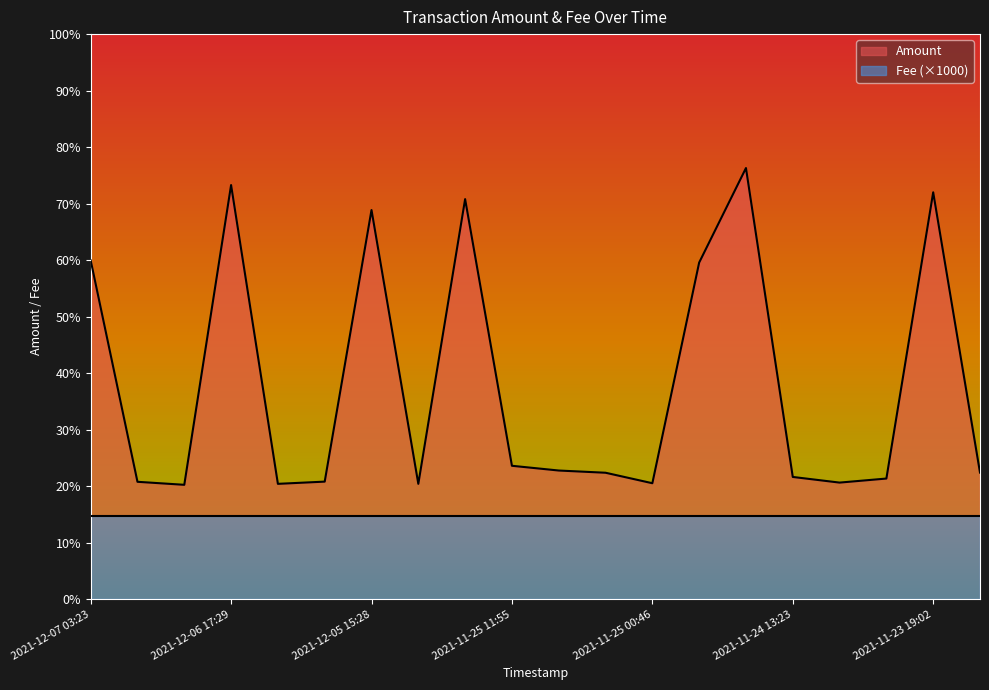

Rank the categories by value from lowest to highest.

2021-12-06 21:56, 2021-12-06 09:40, 2021-11-25 17:44, 2021-11-25 00:46, 2021-11-24 05:37, 2021-12-07 02:25, 2021-12-06 00:38, 2021-11-24 00:15, 2021-11-24 13:23, 2021-11-25 03:11, 2021-11-23 13:57, 2021-11-25 07:22, 2021-11-25 11:55, 2021-11-24 19:56, 2021-12-07 03:23, 2021-12-05 15:28, 2021-11-25 13:25, 2021-11-23 19:02, 2021-12-06 17:29, 2021-11-24 17:25